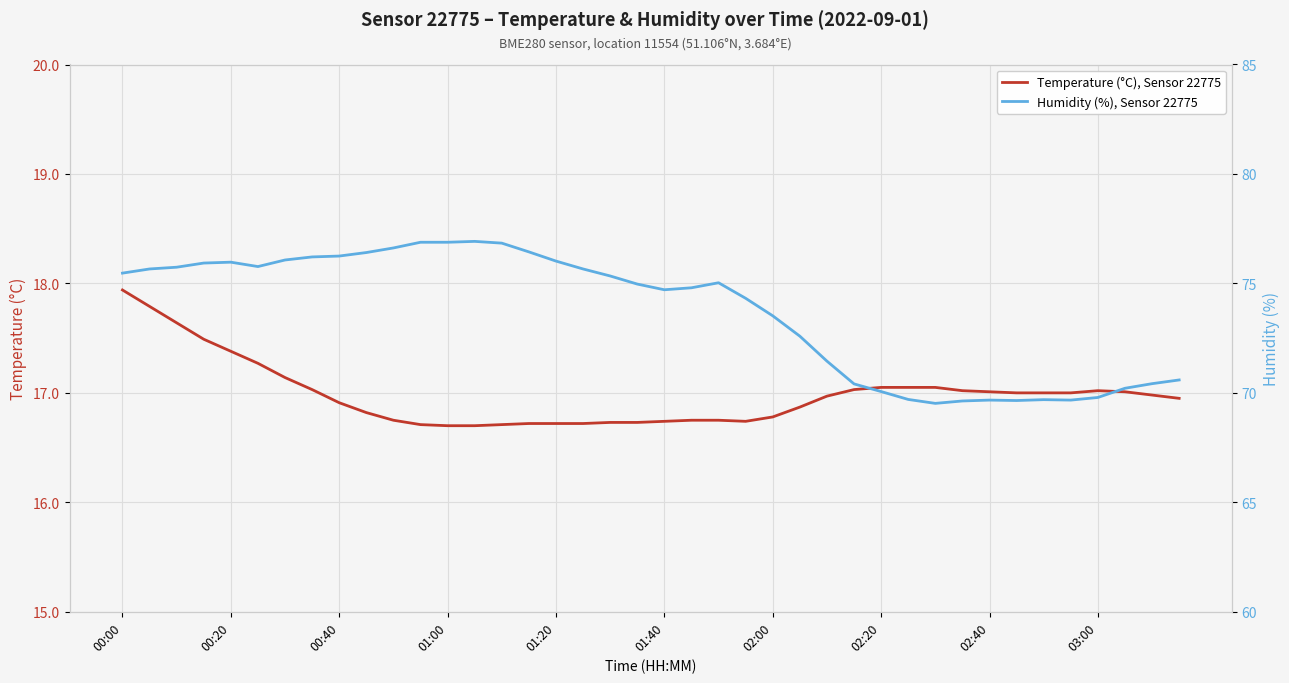

True or false: Humidity (%), Sensor 22775 and Temperature (°C), Sensor 22775 cross at least once.

False